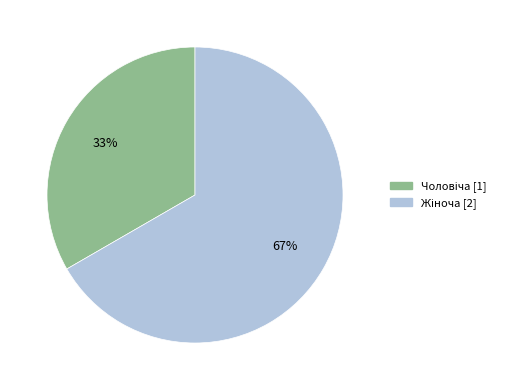

Does any single category account for the majority?

Yes